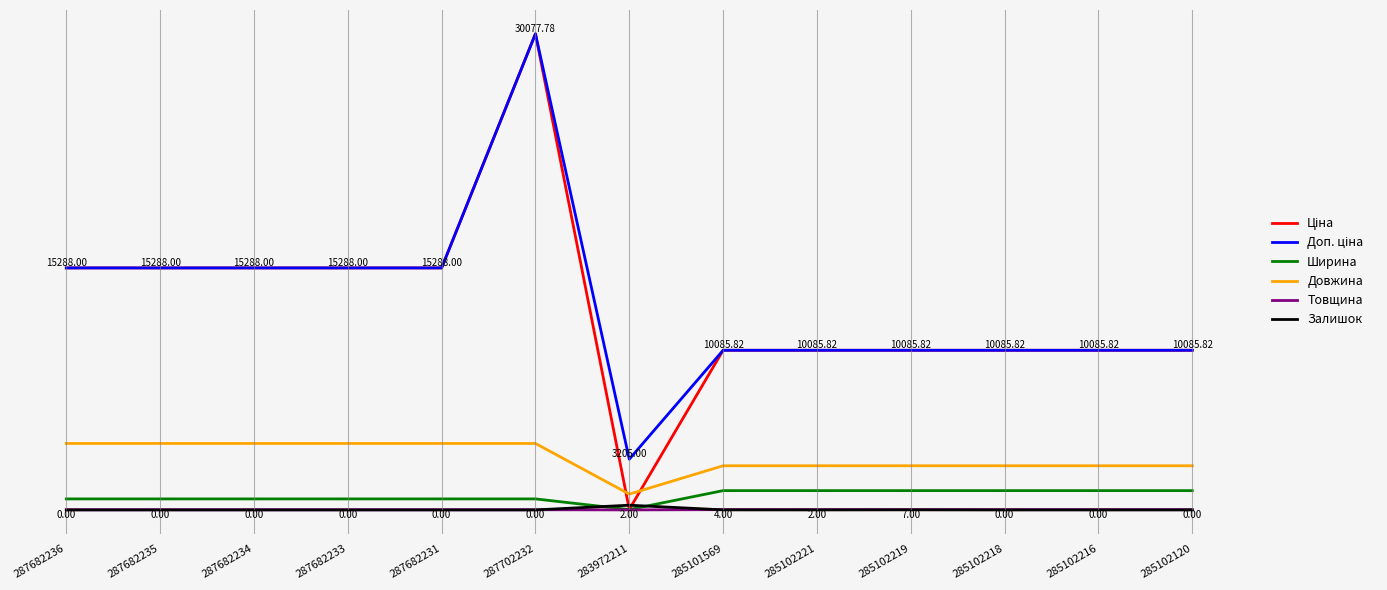

At which category is the sum across all series the highest?

287702232